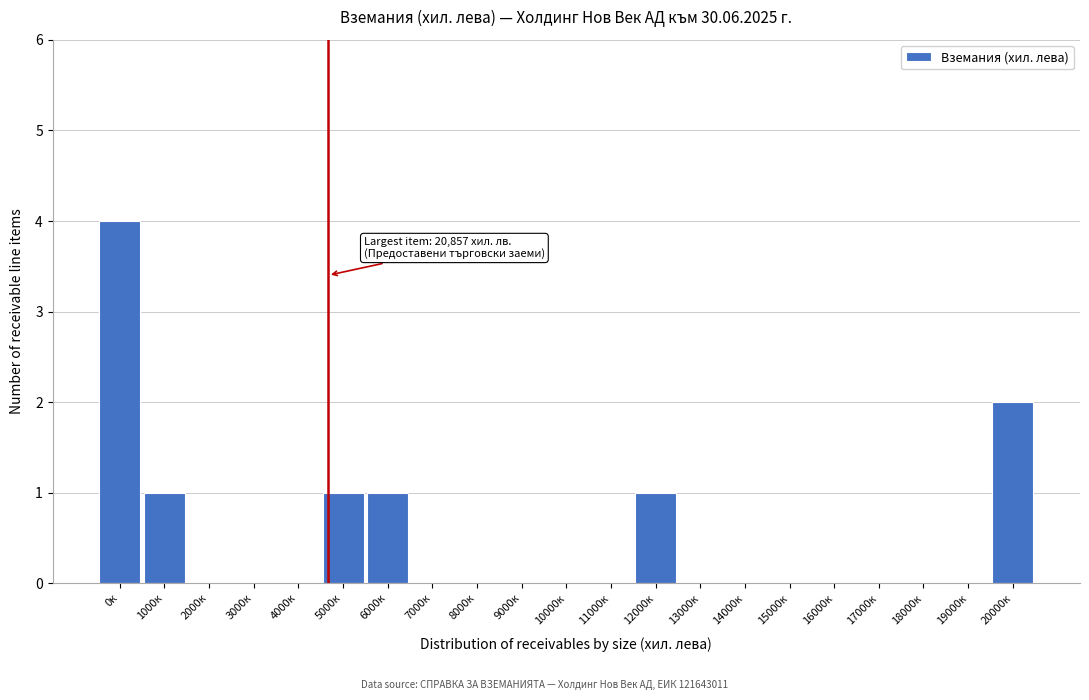

Reading left to right, transcribe all the data shown in this chart.

0к=4	1000к=1	2000к=0	3000к=0	4000к=0	5000к=1	6000к=1	7000к=0	8000к=0	9000к=0	10000к=0	11000к=0	12000к=1	13000к=0	14000к=0	15000к=0	16000к=0	17000к=0	18000к=0	19000к=0	20000к=2